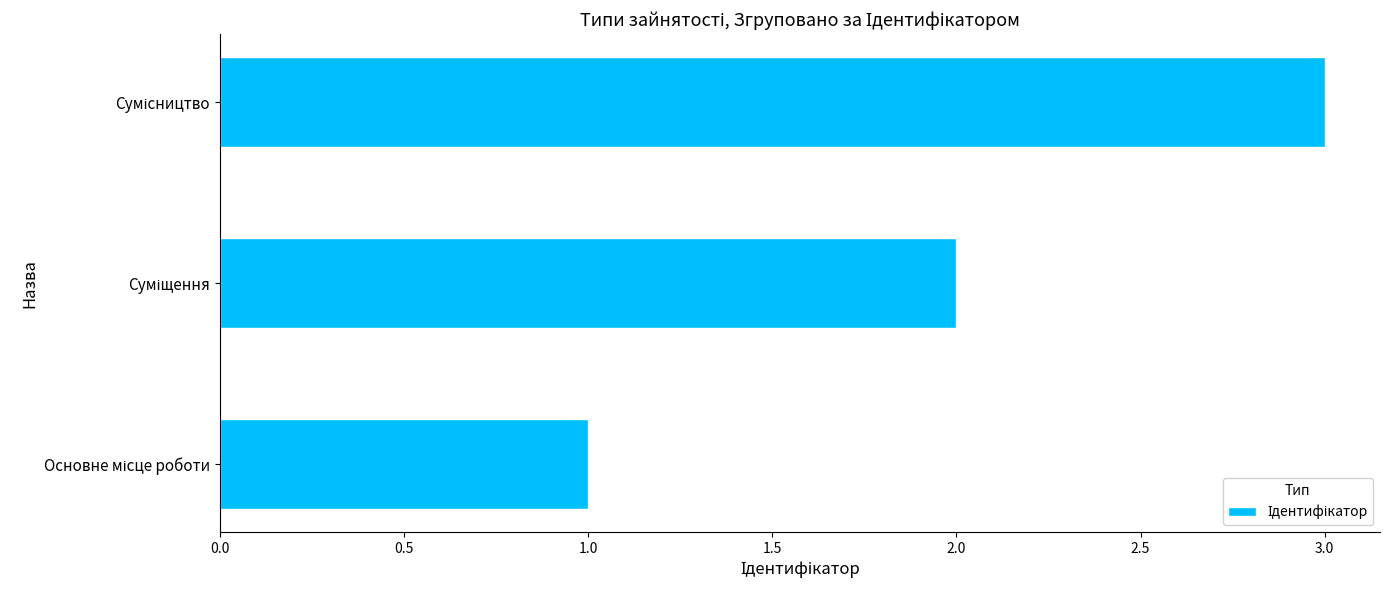

What is the sum of all values?

6